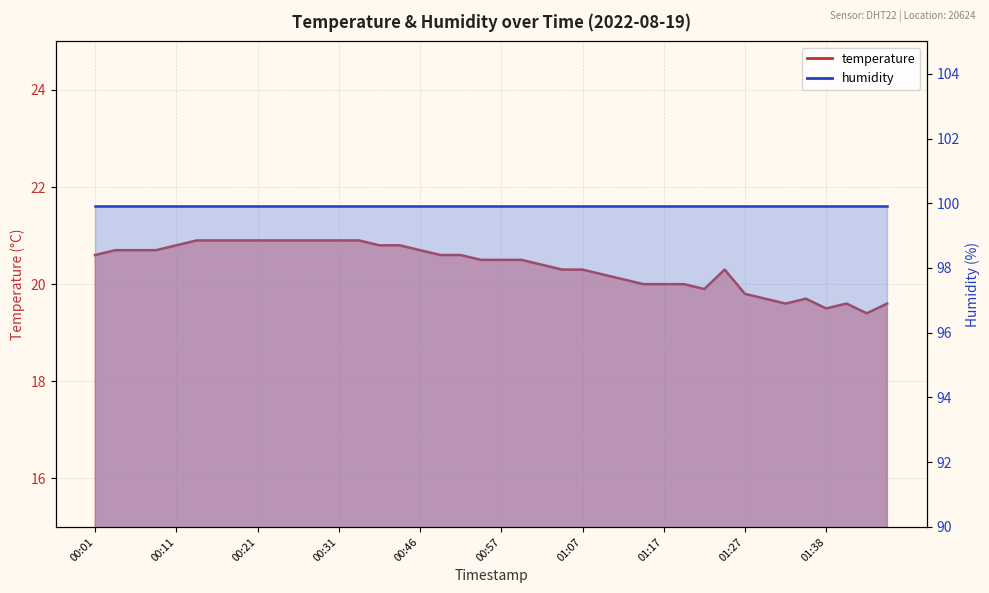

Reading left to right, what are all the values shown in this chart?

00:01=20.6	00:04=20.7	00:06=20.7	00:09=20.7	00:11=20.8	00:14=20.9	00:16=20.9	00:19=20.9	00:21=20.9	00:24=20.9	00:26=20.9	00:29=20.9	00:31=20.9	00:34=20.9	00:36=20.8	00:41=20.8	00:46=20.7	00:49=20.6	00:52=20.6	00:55=20.5	00:57=20.5	01:00=20.5	01:02=20.4	01:05=20.3	01:07=20.3	01:10=20.2	01:12=20.1	01:15=20.0	01:17=20.0	01:20=20.0	01:22=19.9	01:25=20.3	01:27=19.8	01:30=19.7	01:33=19.6	01:35=19.7	01:38=19.5	01:40=19.6	01:43=19.4	01:45=19.6